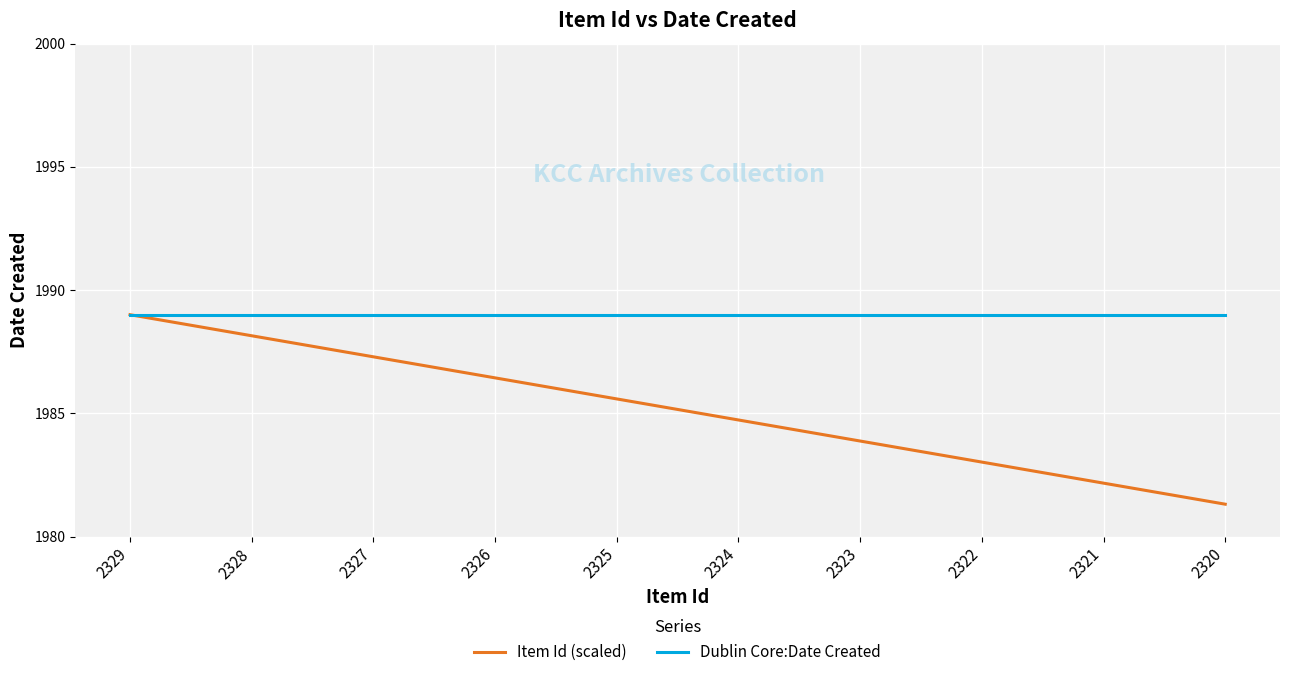

At how many categories does at least one series exceed 1983?

10